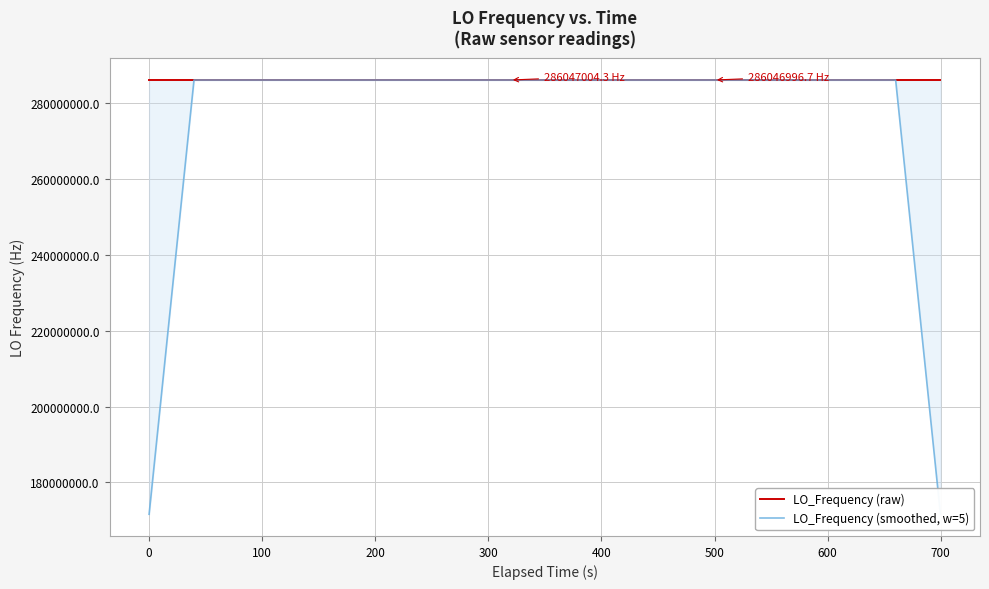

Which series has the widest spread of values?

LO_Frequency (smoothed, w=5)